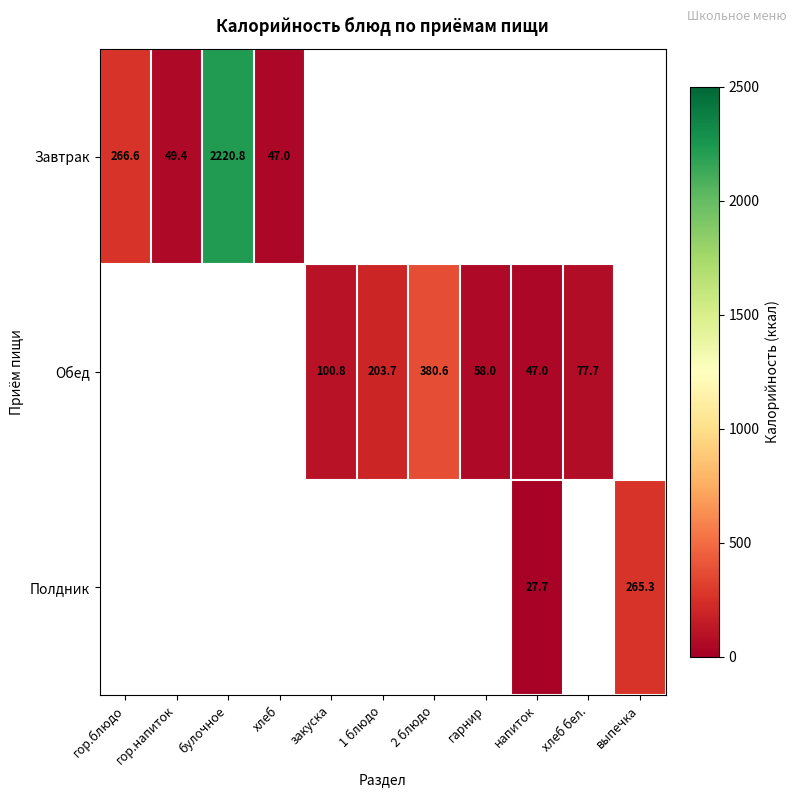

The Обед series shows 100.8 at закуска. True or false?

True